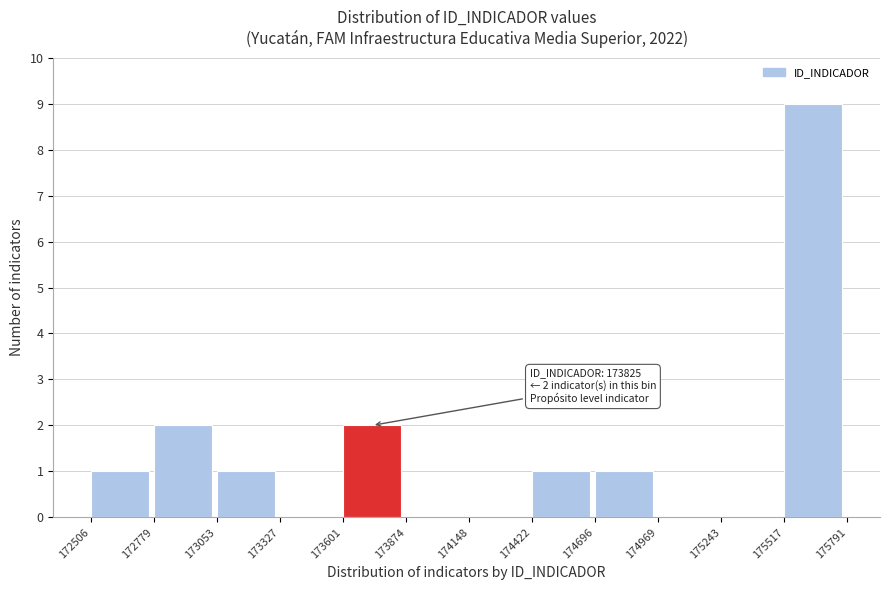

Over which range of the x-axis is the bar tallest?

175517 to 175791